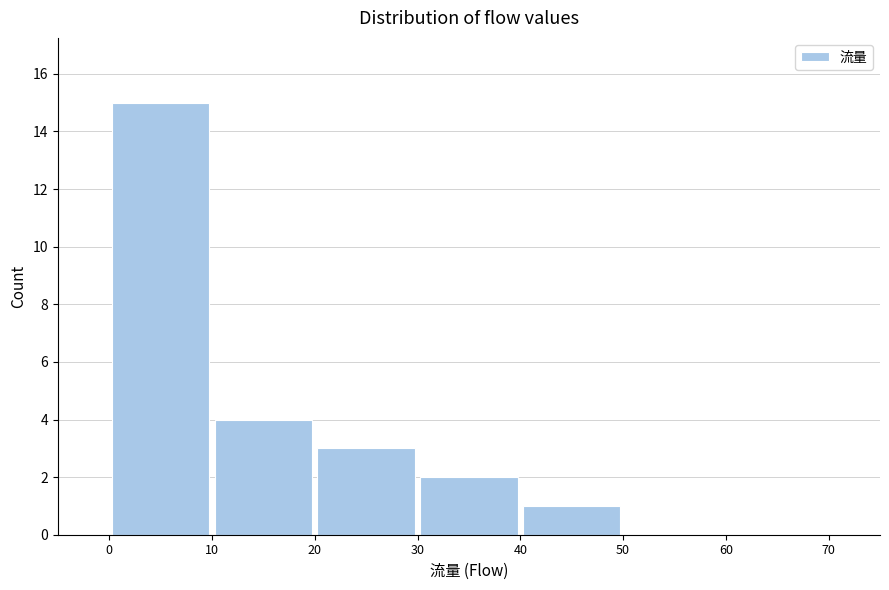

Reading left to right, transcribe this chart: for each bar, give the range it covers on the x-axis and its height. The values are not printed on the chart, so give them approximately, as read against the axis.

0 to 10: 15
10 to 20: 4
20 to 30: 3
30 to 40: 2
40 to 50: 1
50 to 60: 0
60 to 70: 0